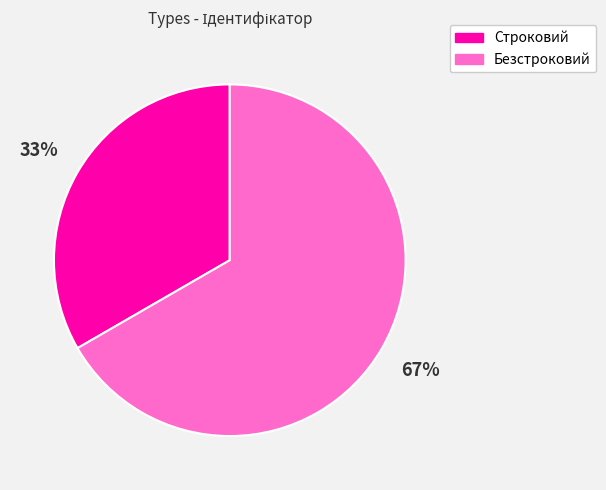

How many slices are in this pie chart?

2